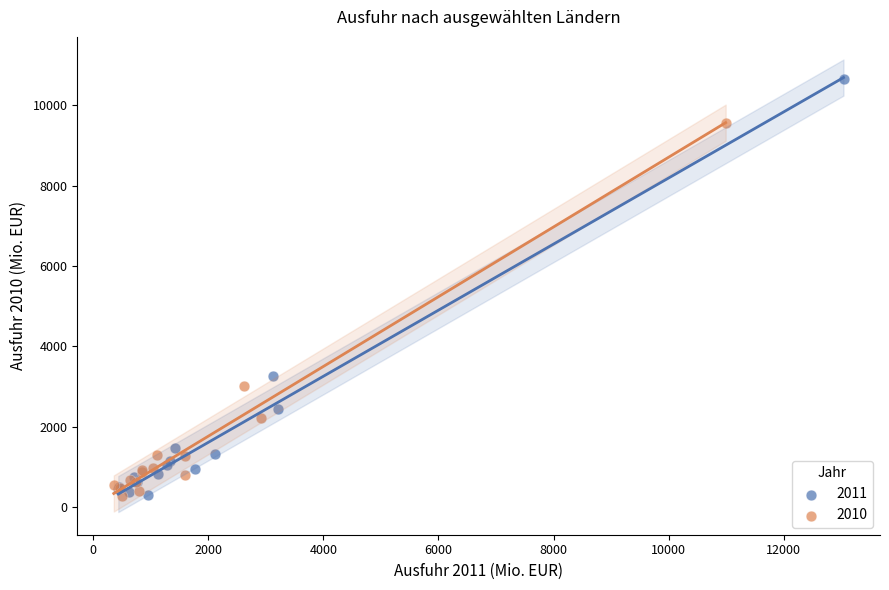

Which series has the largest Y range (max minus min)?

2011